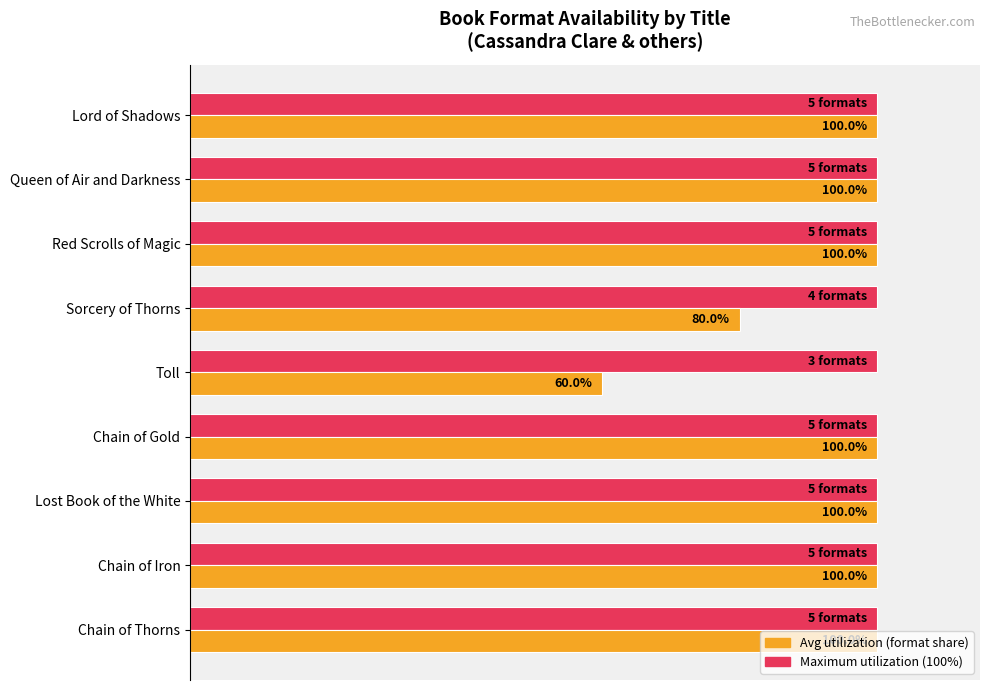

Which label corresponds to the smallest value in the chart?

Toll